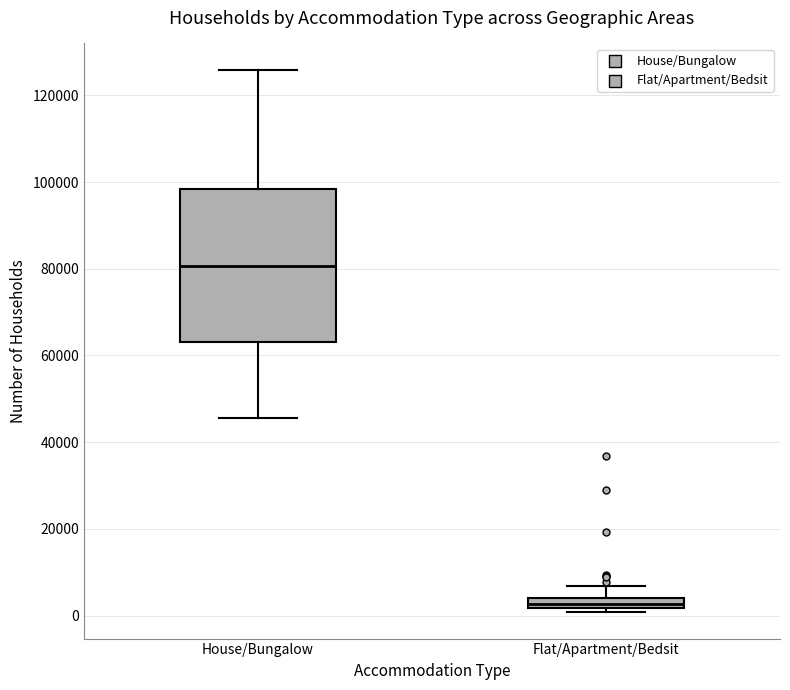

Comparing the boxes themselves (not the whiskers), which one is the tallest?

House/Bungalow